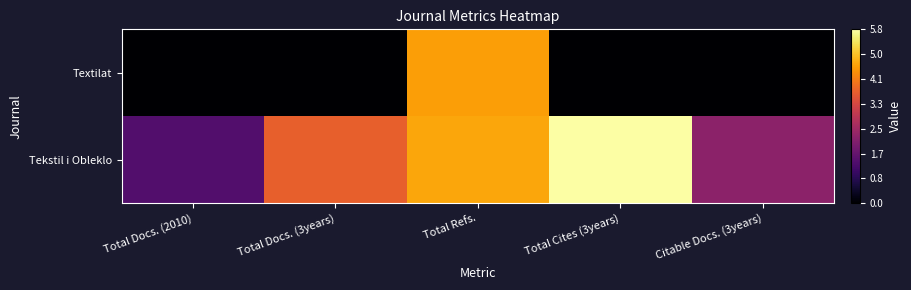

Between Total Docs. (3years) and Total Refs., which series saw the biggest shift?

Textilat